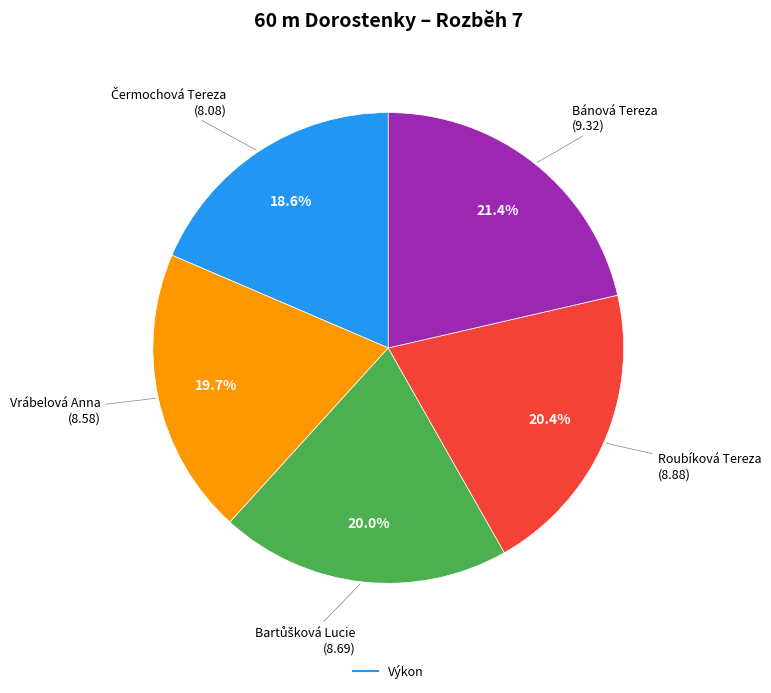

Is there a majority slice in this chart?

No